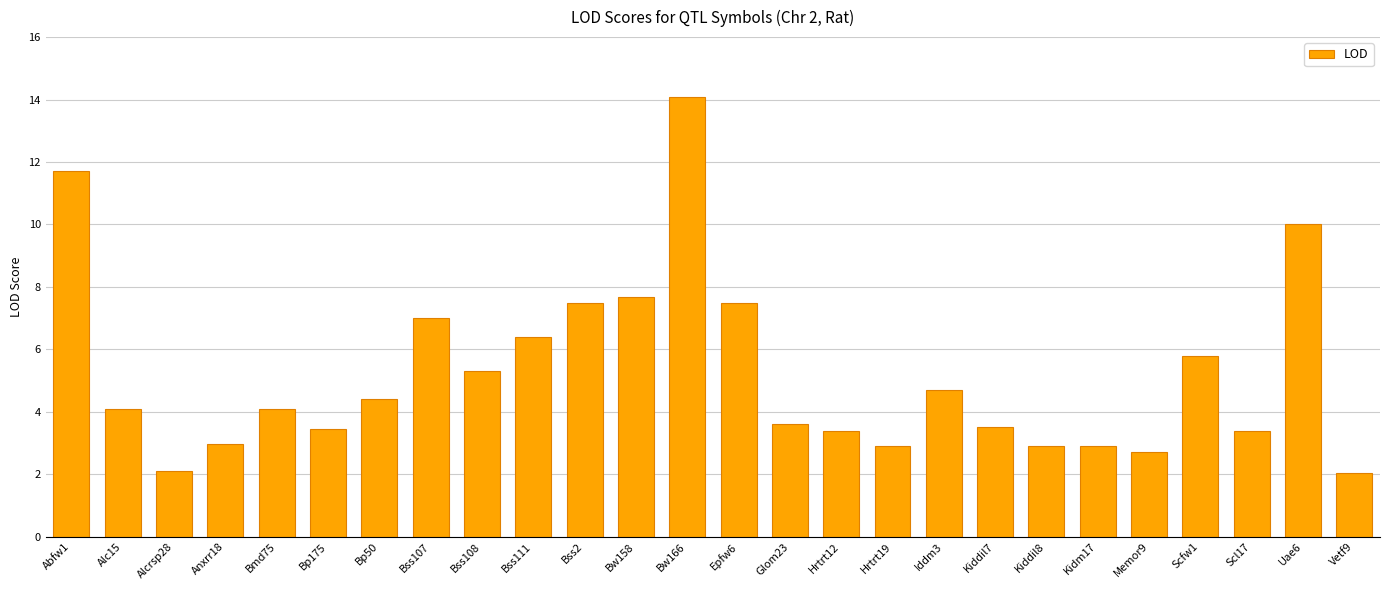

The chart shows a value of 3.5 at Bp175. True or false?

True